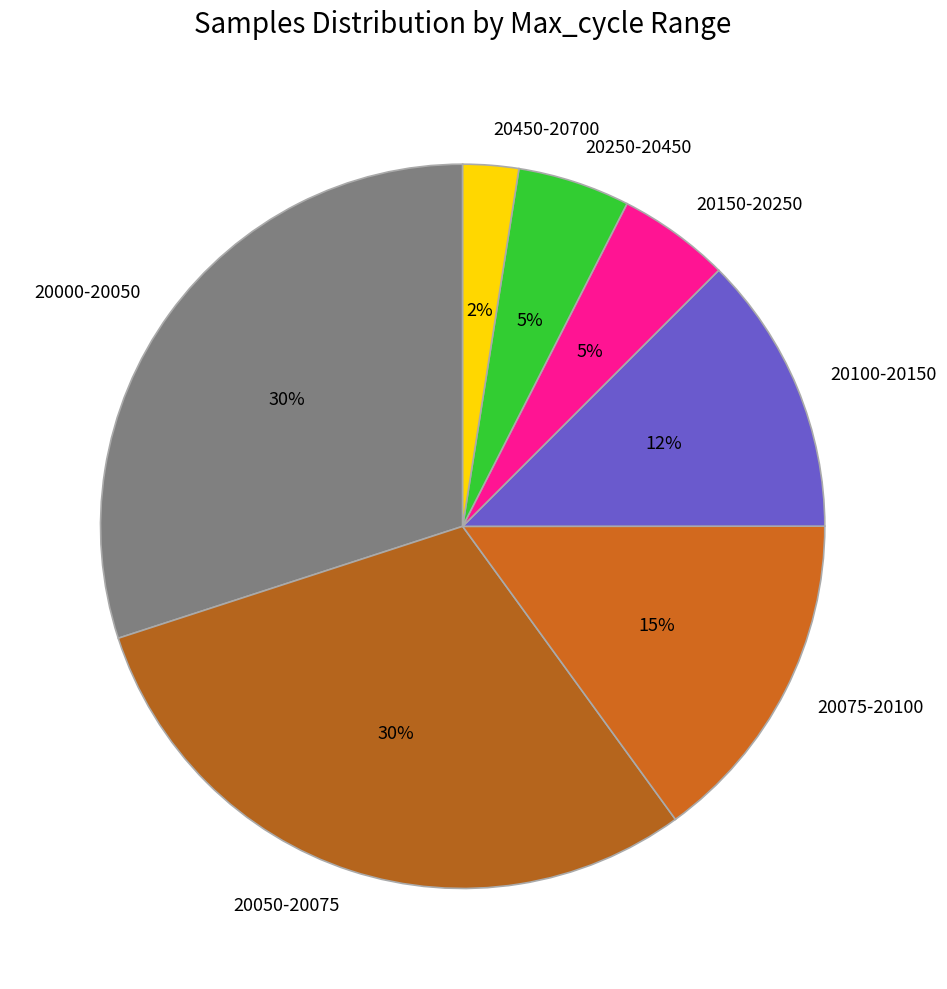

Does any single category account for the majority?

No